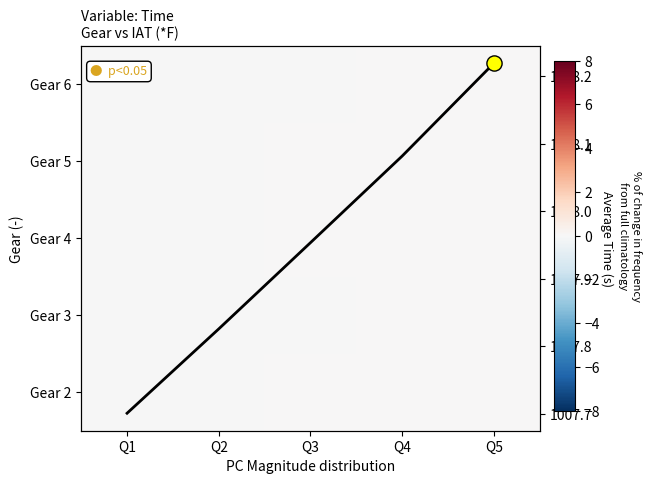

Which has a higher value, Q2 or Q1?

Q2